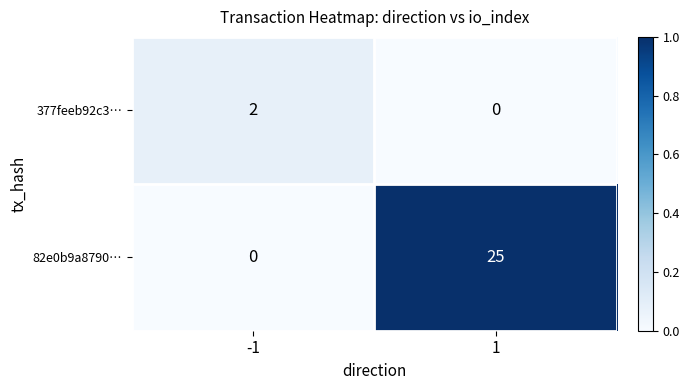

Which series has the largest total across all categories?

82e0b9a8790…